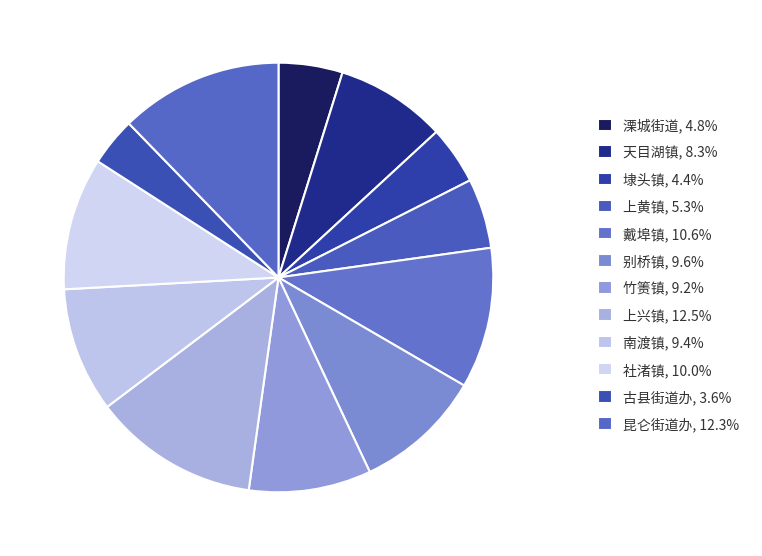

How many slices are in this pie chart?

12